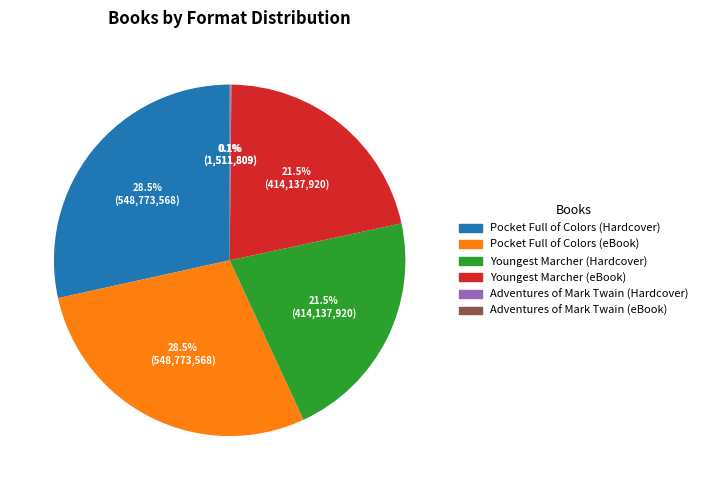

Is there a majority slice in this chart?

No